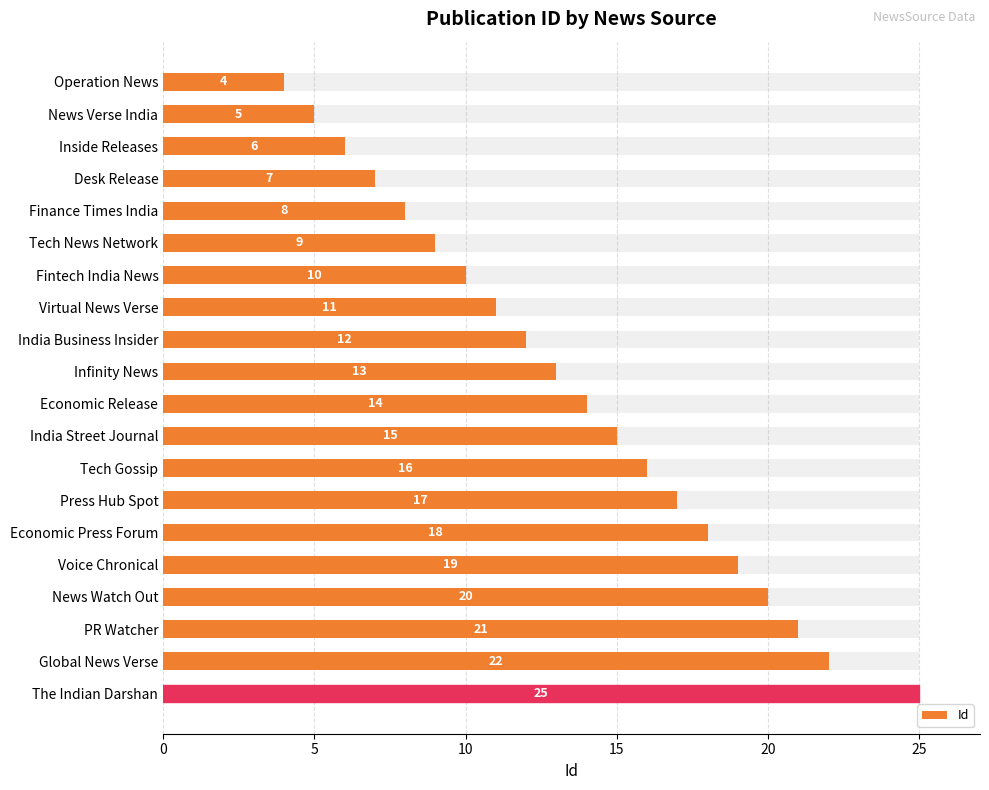

The value at 7 is 11. True or false?

True